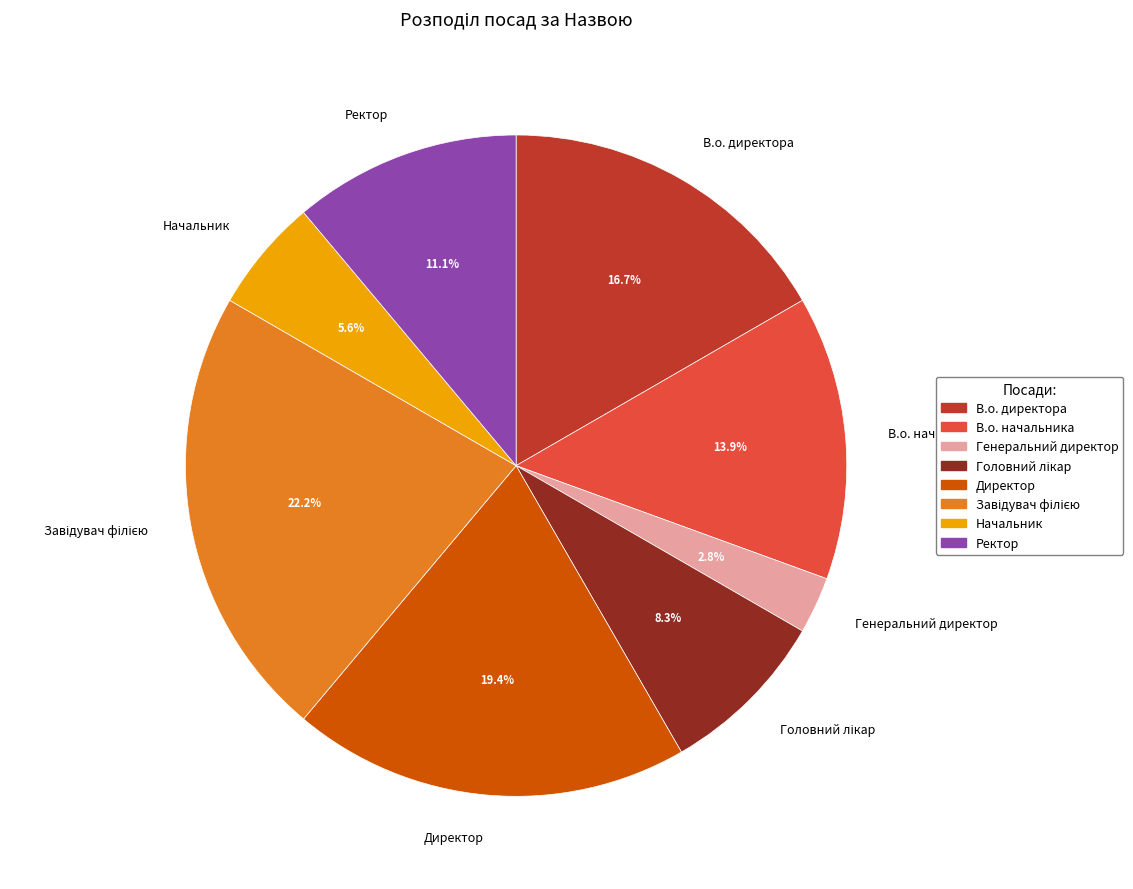

To the nearest percent, what is the average slice percentage?

12%